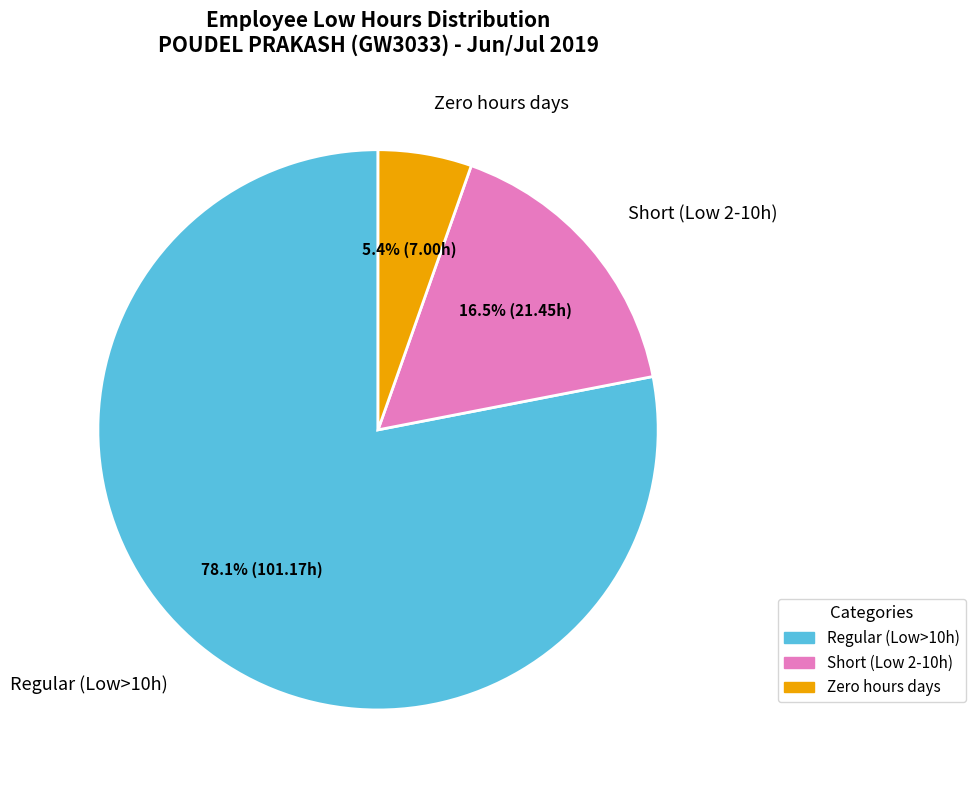

Combined, do Zero hours days and Short (Low 2-10h) account for over 50%?

No